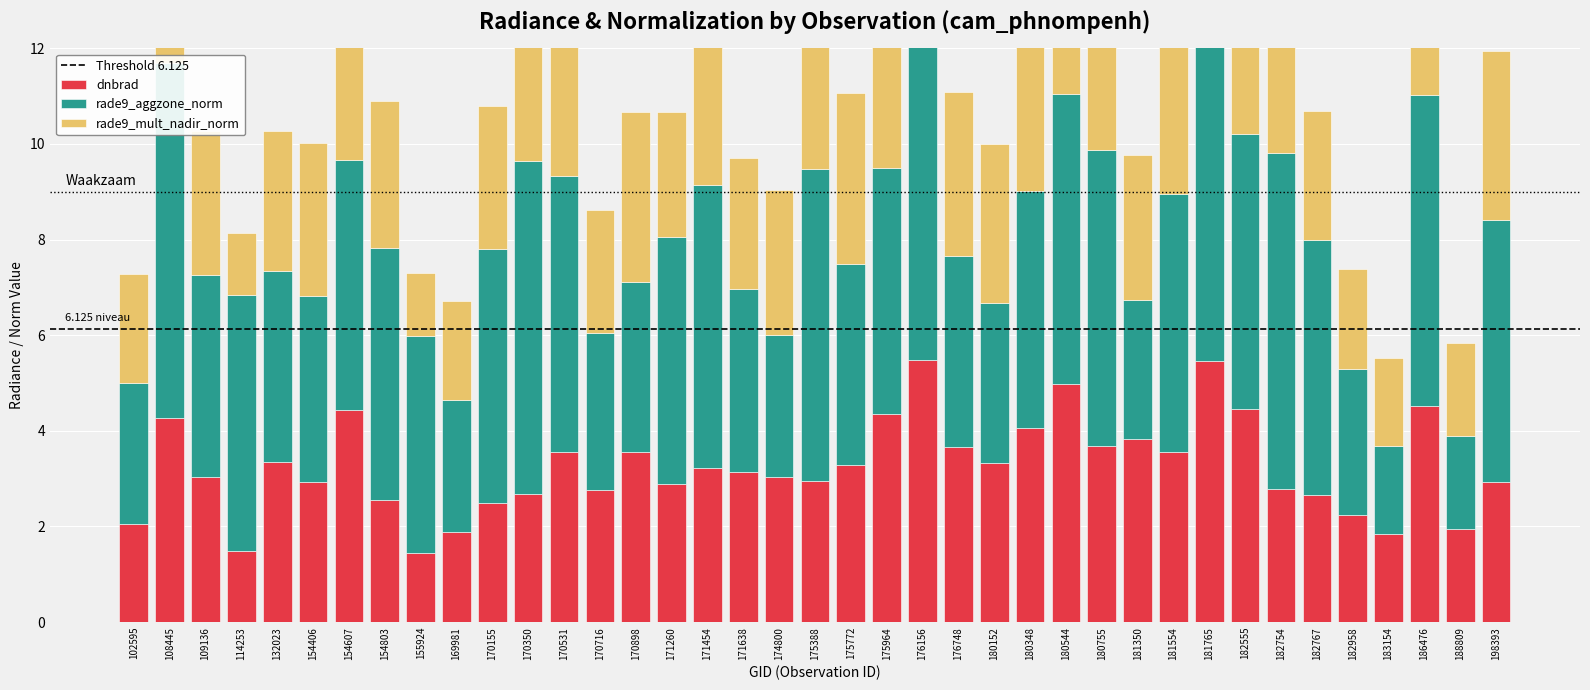

Between 170155 and 180348, which series saw the biggest shift?

dnbrad